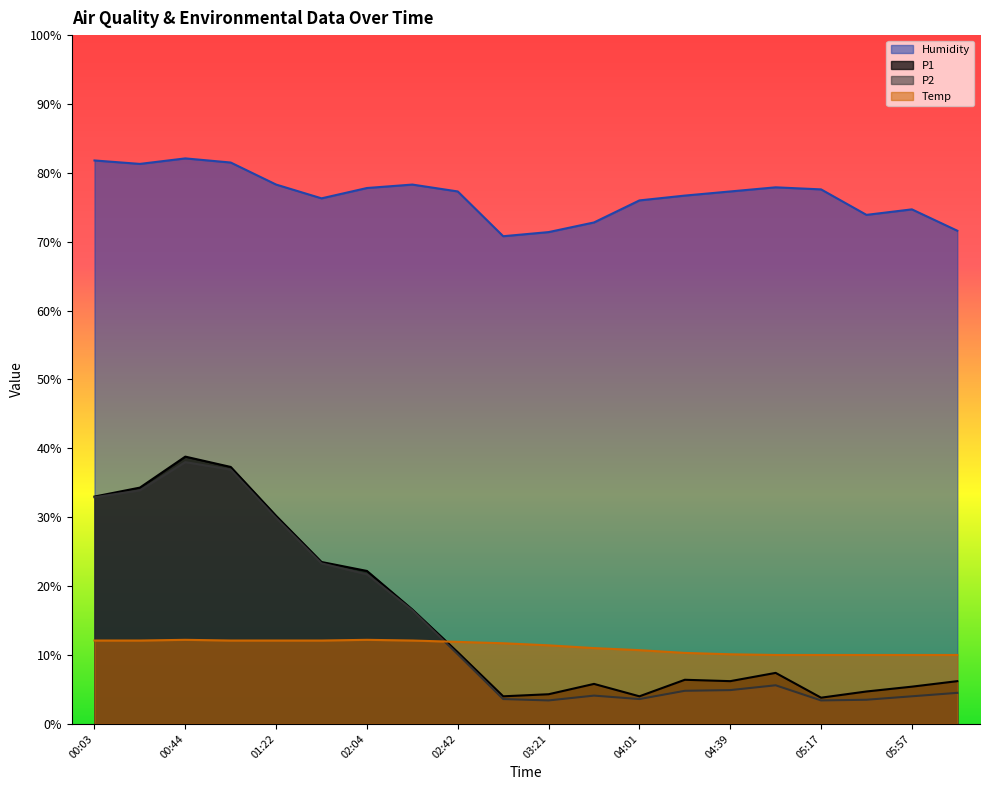

True or false: P1 and P2 intersect in this chart.

False